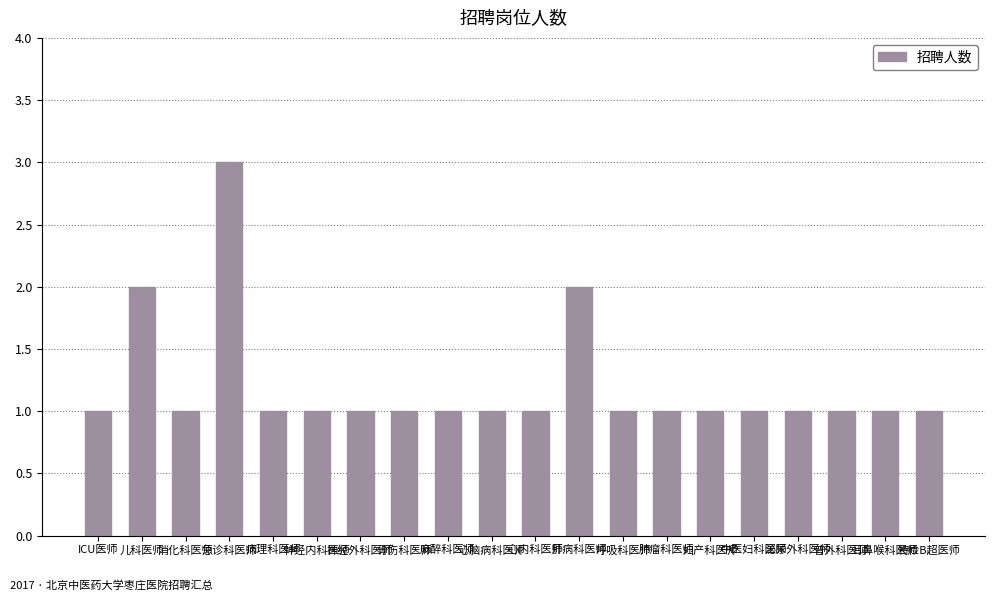

What is the label of the 10th bar from the left?

心脑病科医师